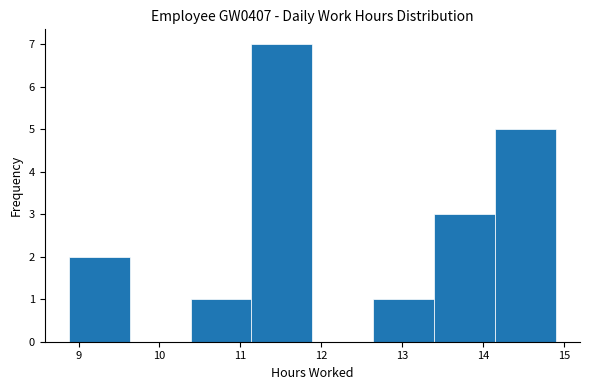

Reading left to right, list every bar in this chart as the range it spans on the x-axis followed by its height. Neither the bar edges nor the heights are printed on the chart, so give them approximately, as read against the axes.

8.9 to 9.6: 2
9.6 to 10.4: 0
10.4 to 11.1: 1
11.1 to 11.9: 7
11.9 to 12.6: 0
12.6 to 13.4: 1
13.4 to 14.1: 3
14.1 to 14.9: 5